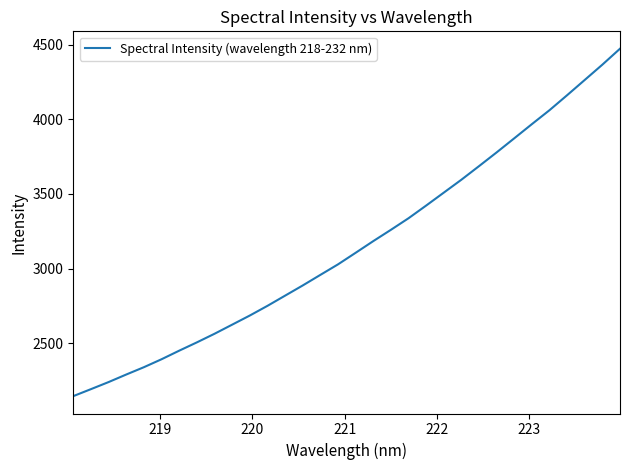

What is the greatest value displayed?

4472.3